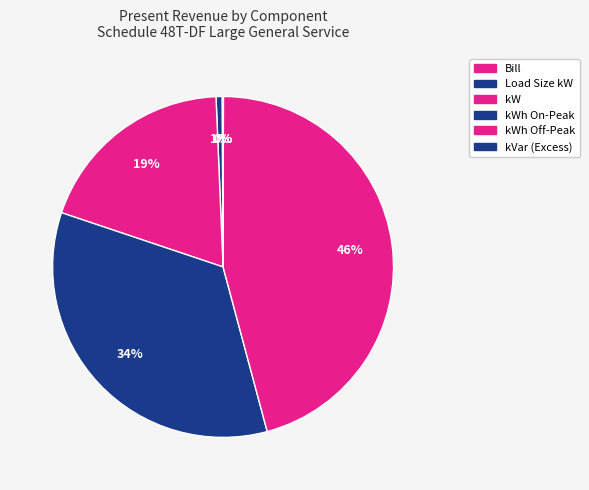

What percentage is NOT represented by kVar (Excess)?

100.0%